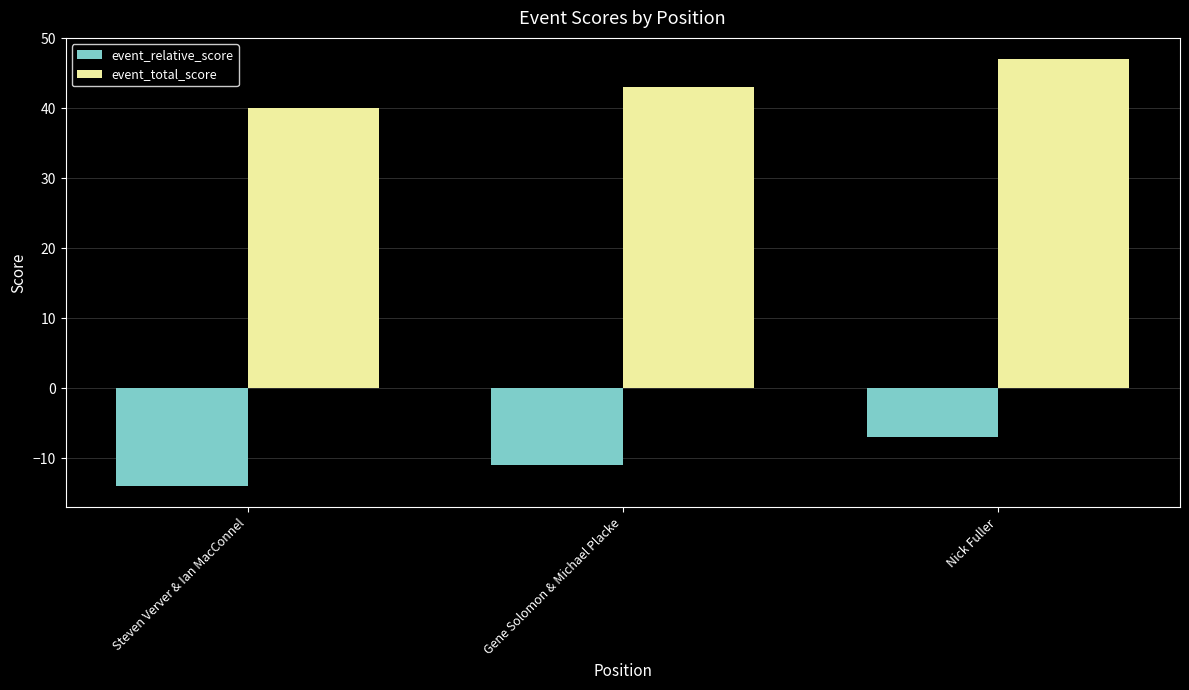

What is the total value across all series at Steven Verver & Ian MacConnel?

26